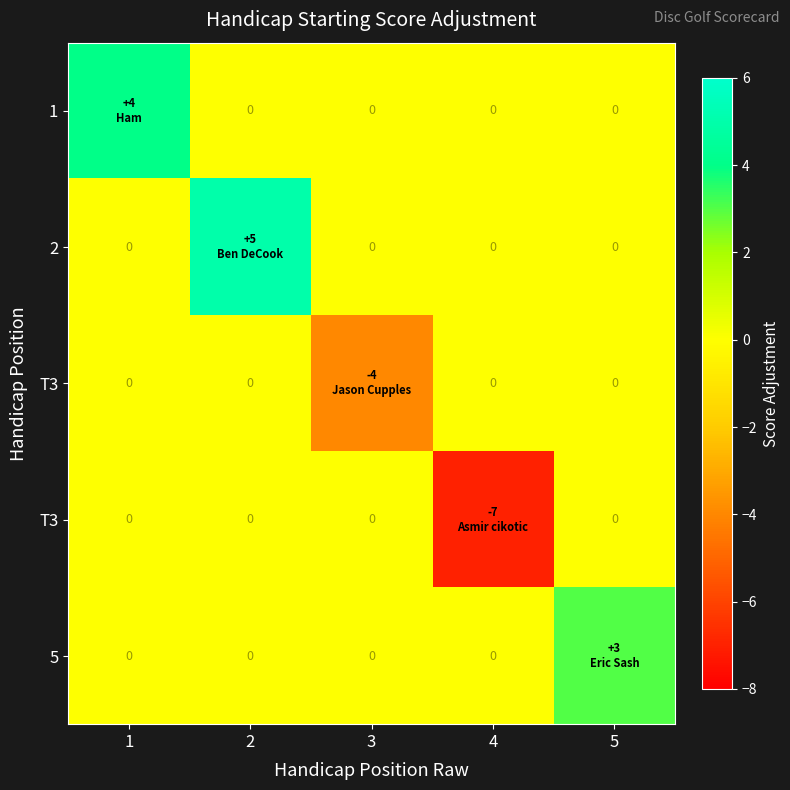

At which category is the sum across all series the highest?

2